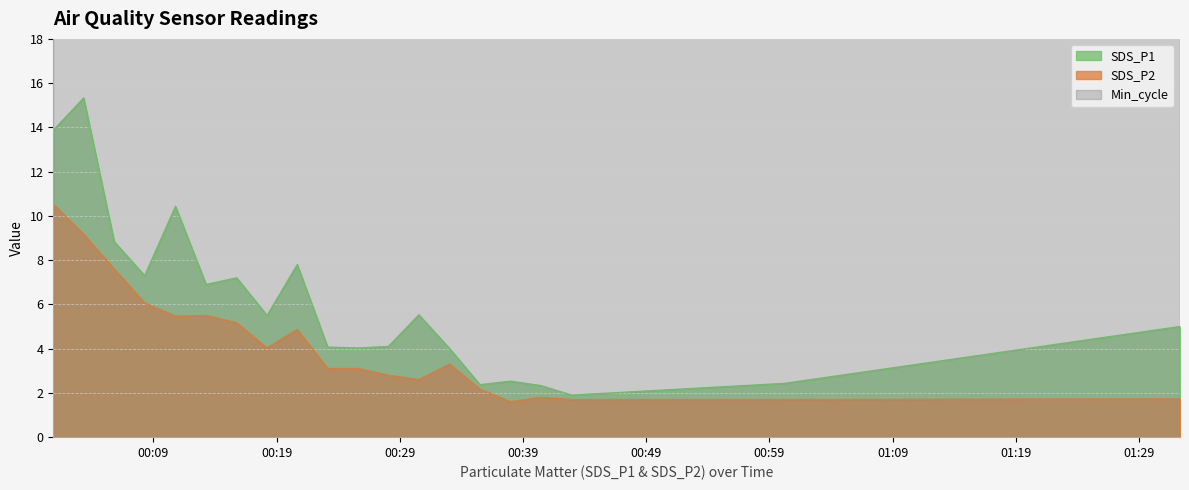

What is the highest value of the SDS_P2 series?

10.5